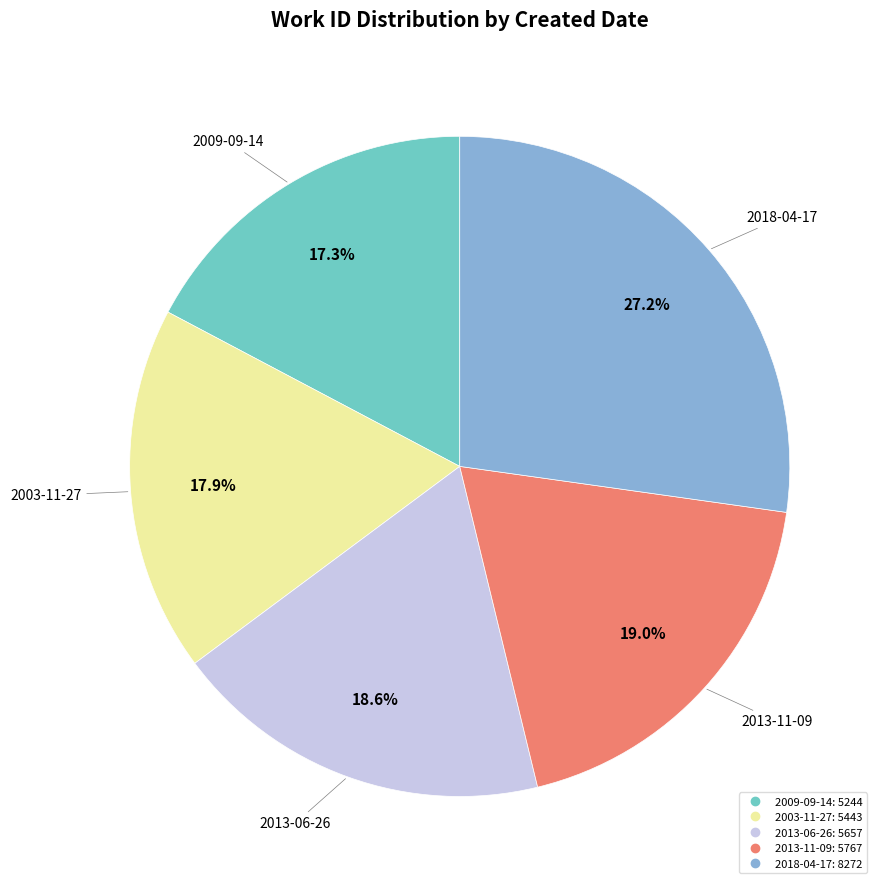

Count the number of slices in the pie.

5